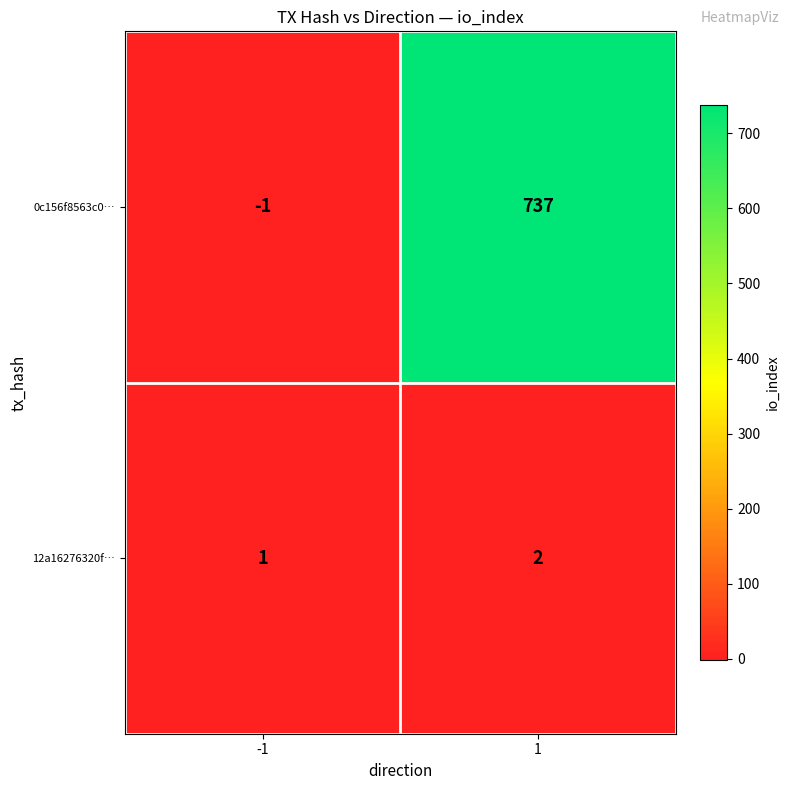

How many values in 0c156f8563c0… are above zero?

1